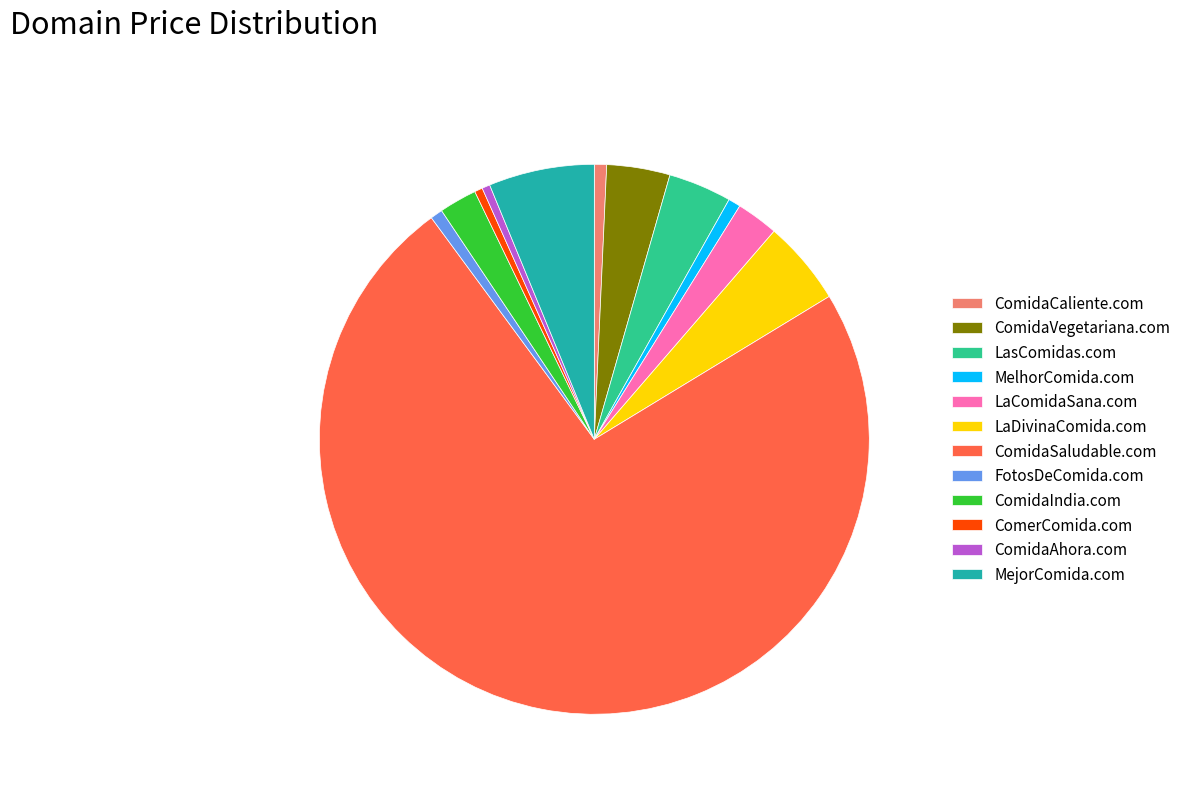

Which has a higher value, FotosDeComida.com or ComidaVegetariana.com?

ComidaVegetariana.com